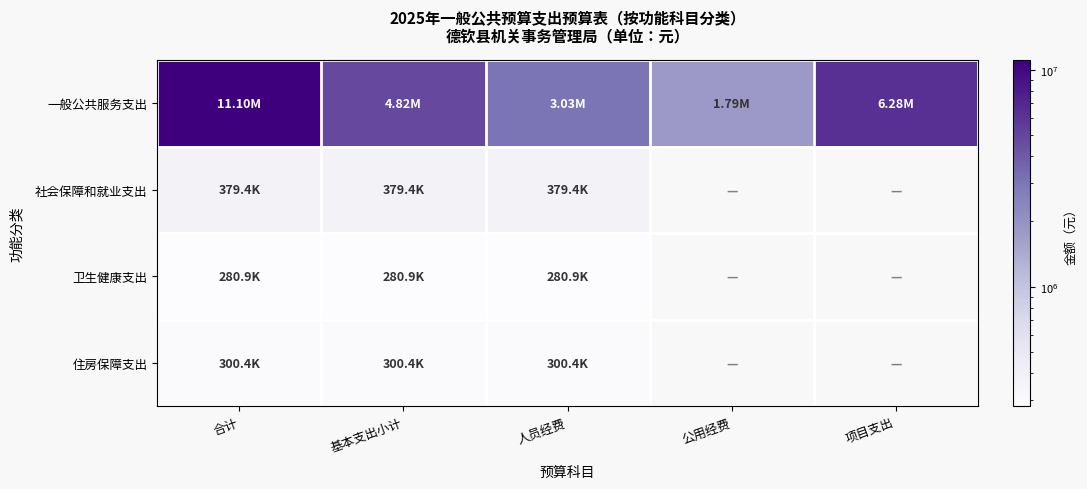

Rank the series by their maximum value, from lowest to highest.

卫生健康支出, 住房保障支出, 社会保障和就业支出, 一般公共服务支出